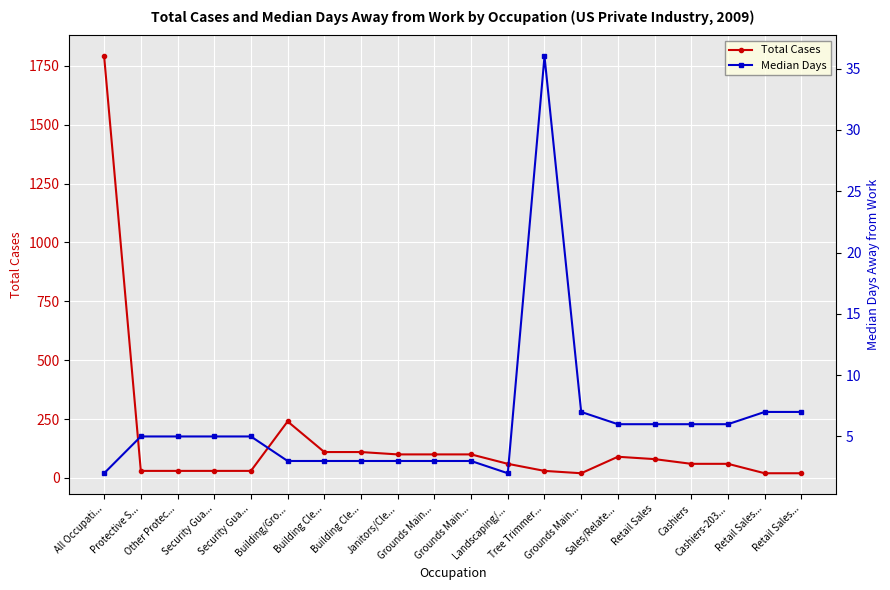

Read the Total Cases value at Retail Sales, to the nearest 10.

80